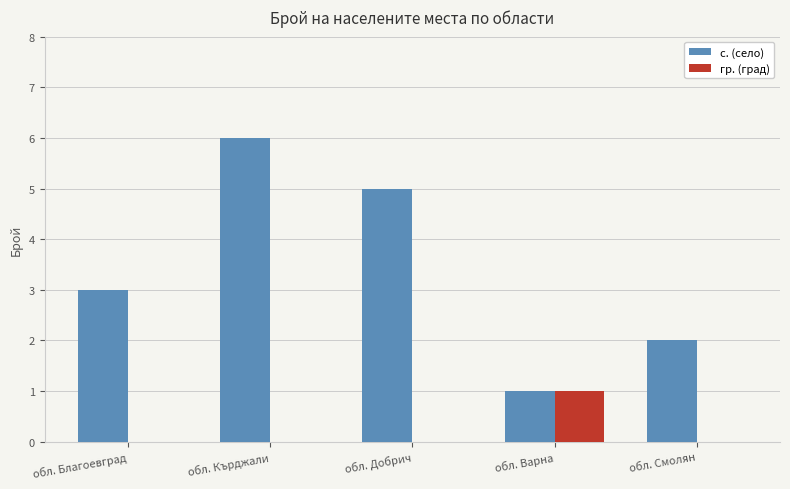

Is it true that с. (село) equals 1 at обл. Варна?

True